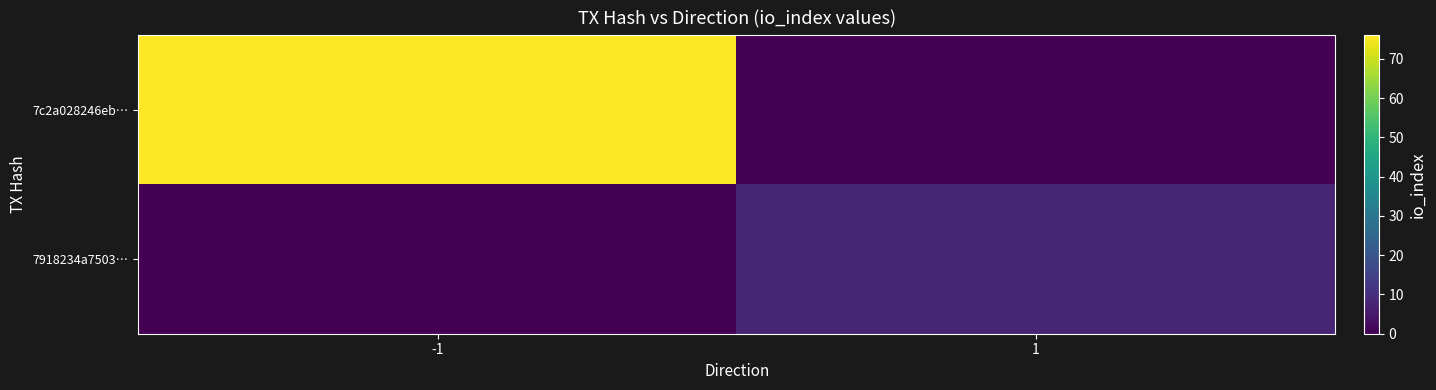

Reading left to right, extract all data points from this chart.

7c2a028246eb…: -1=76	1=0
7918234a7503…: -1=0	1=8